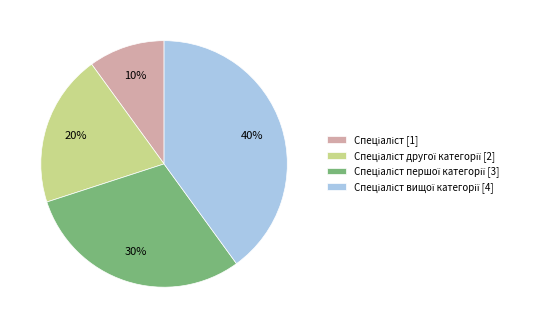

Is there a majority slice in this chart?

No